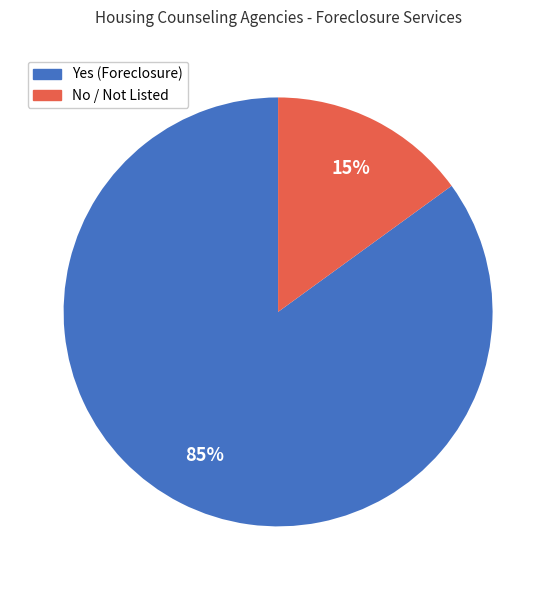

To the nearest percent, what is the average slice percentage?

50%